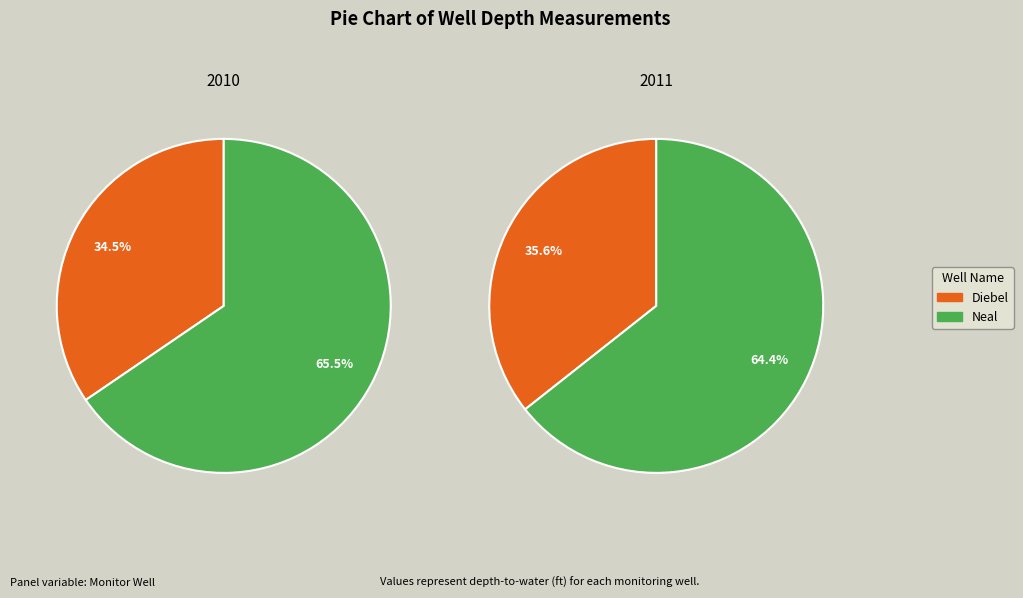

To the nearest percent, what is the difference between the largest and smallest slice percentages?

31%